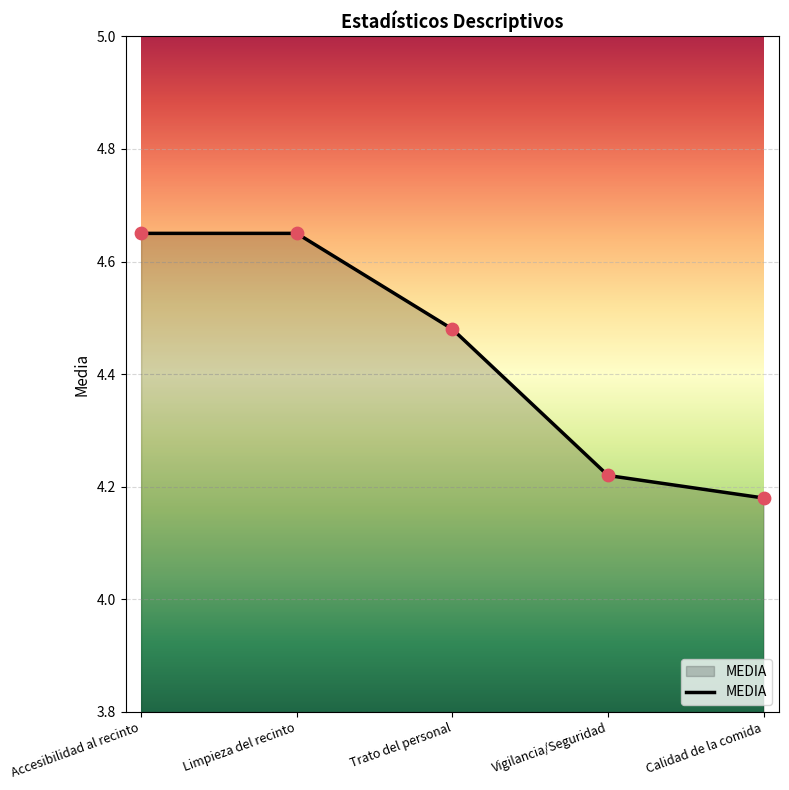

What is the ratio of the value at Calidad de la comida to the value at Limpieza del recinto?

0.9